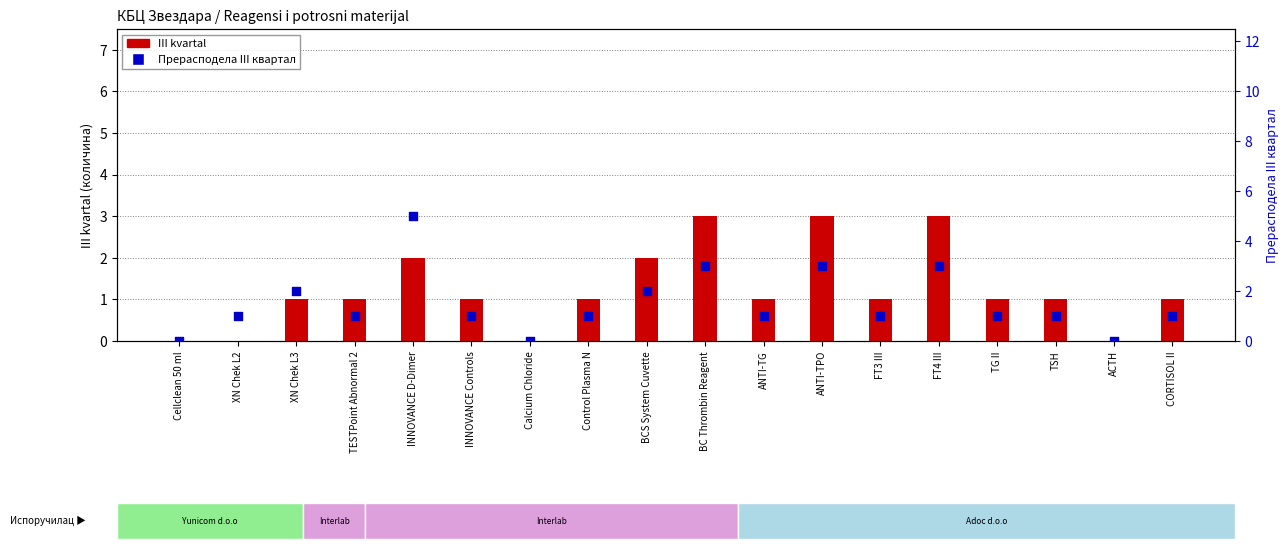

At how many categories does at least one series exceed 3?

1